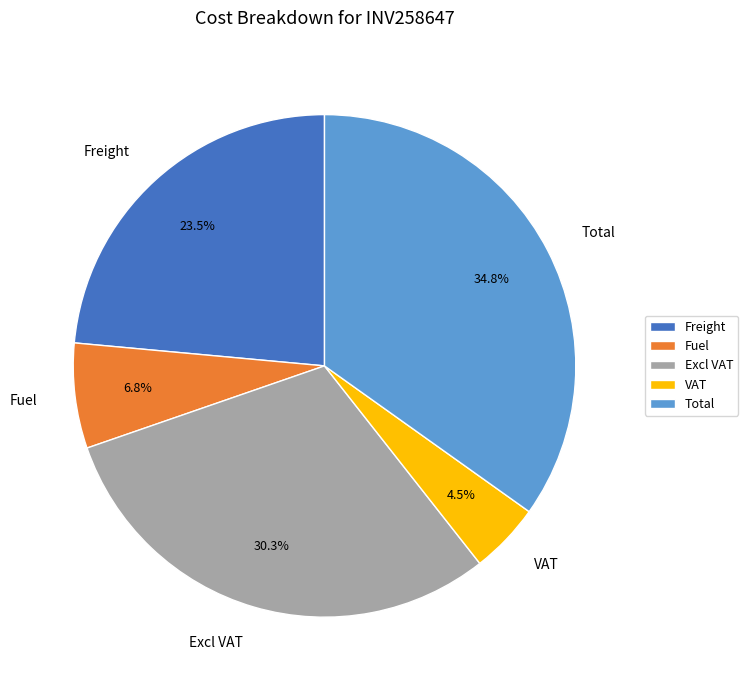

What is the total percentage of Excl VAT and VAT?

34.8%